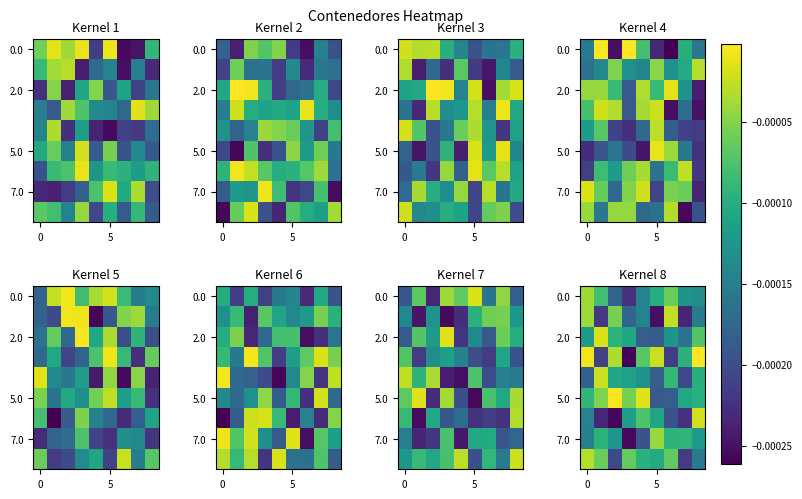

How many data points does each series have?

9